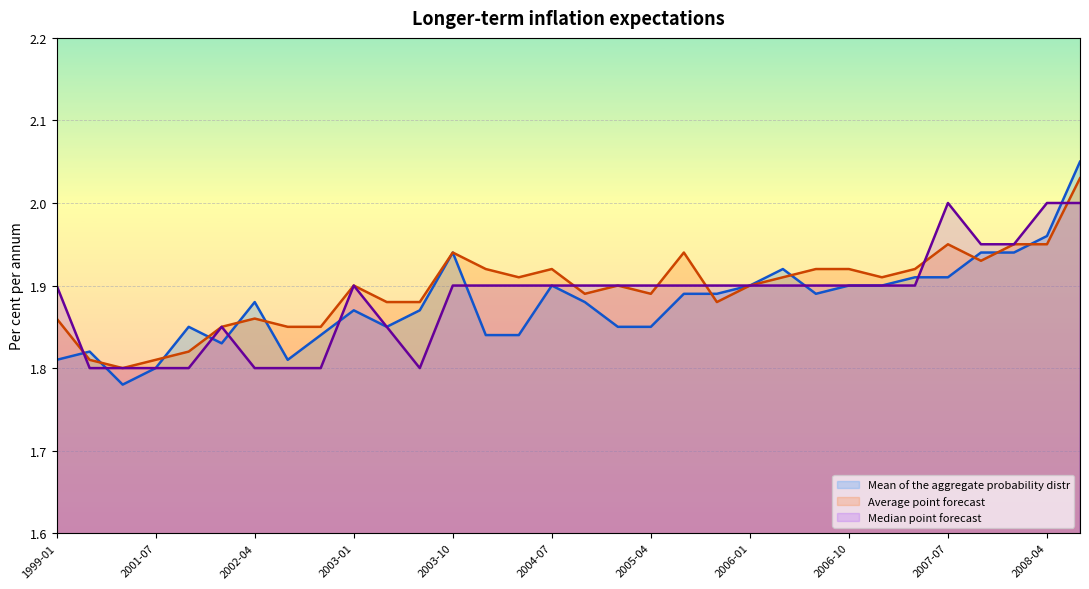

What is the sum of all Mean of the aggregate probability distr values?

60.1